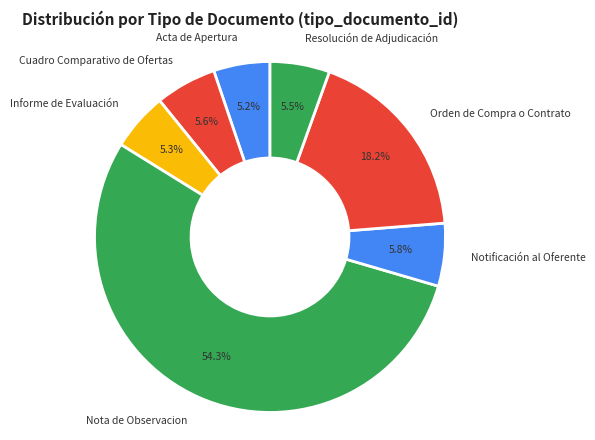

To the nearest percent, what is the average slice percentage?

14%